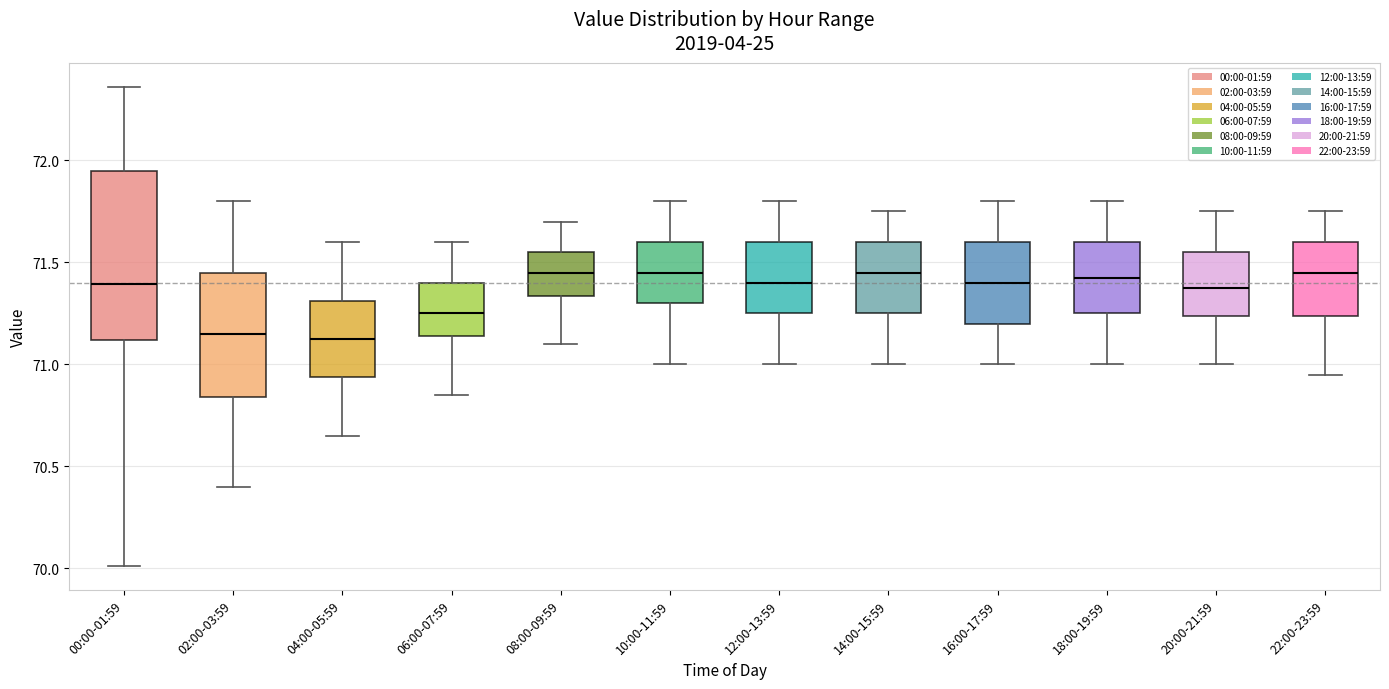

Which box is the tallest, from its lower edge to its upper edge?

00:00-01:59